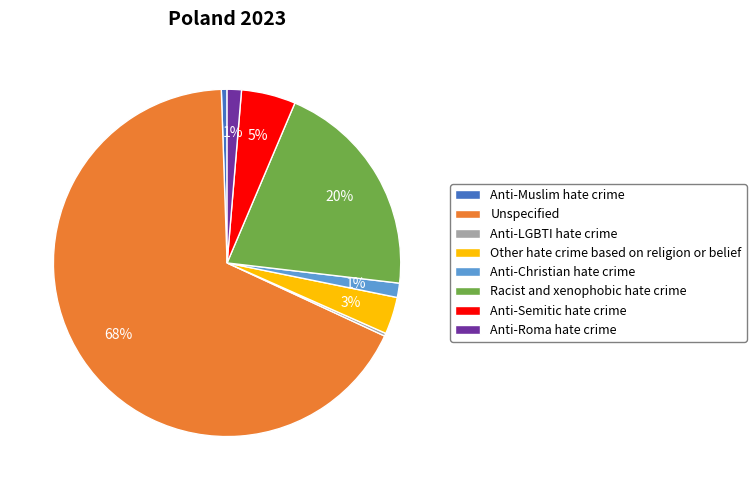

What is the largest slice in the pie chart?

Unspecified